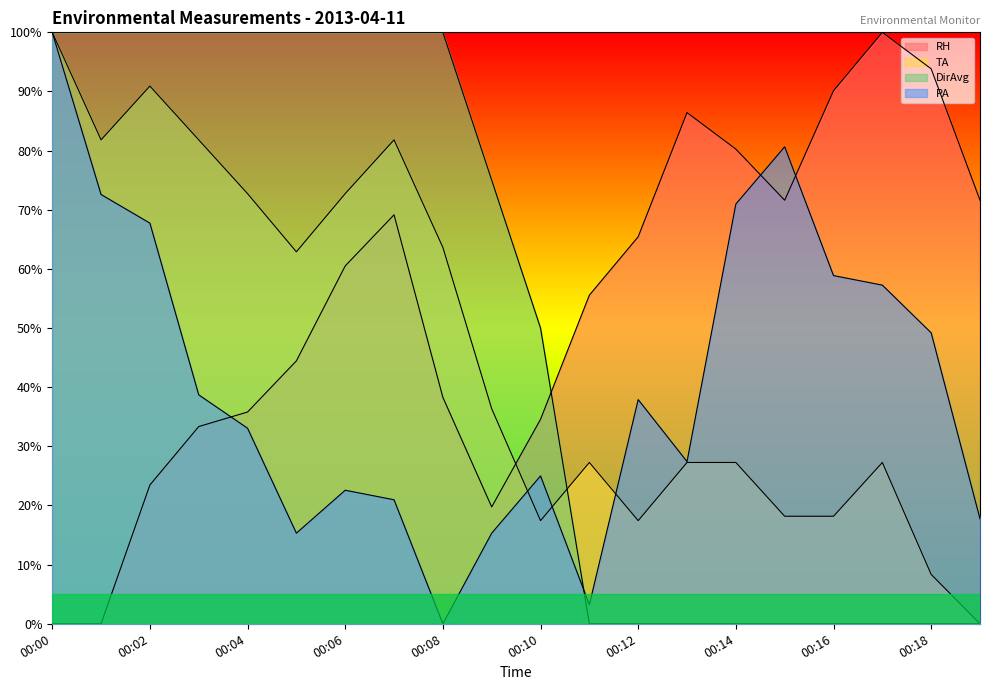

Where is TA nearest to the value 0?

00:19